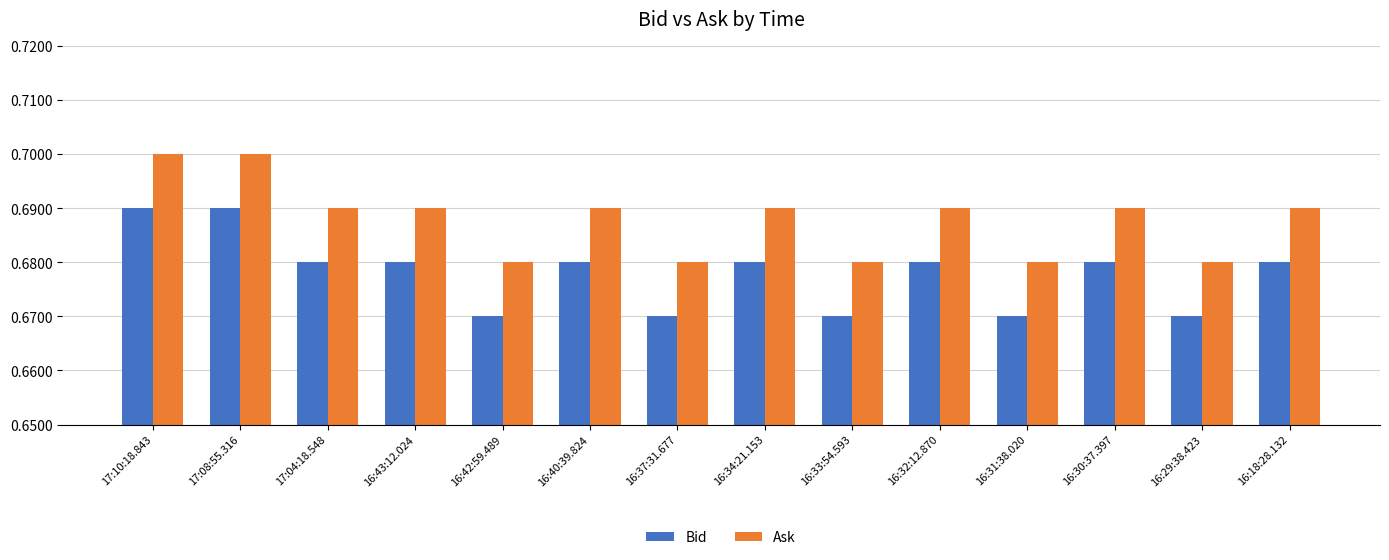

Is the value of Ask at 16:37:31.677 greater than the value of Bid at 16:33:54.593?

Yes